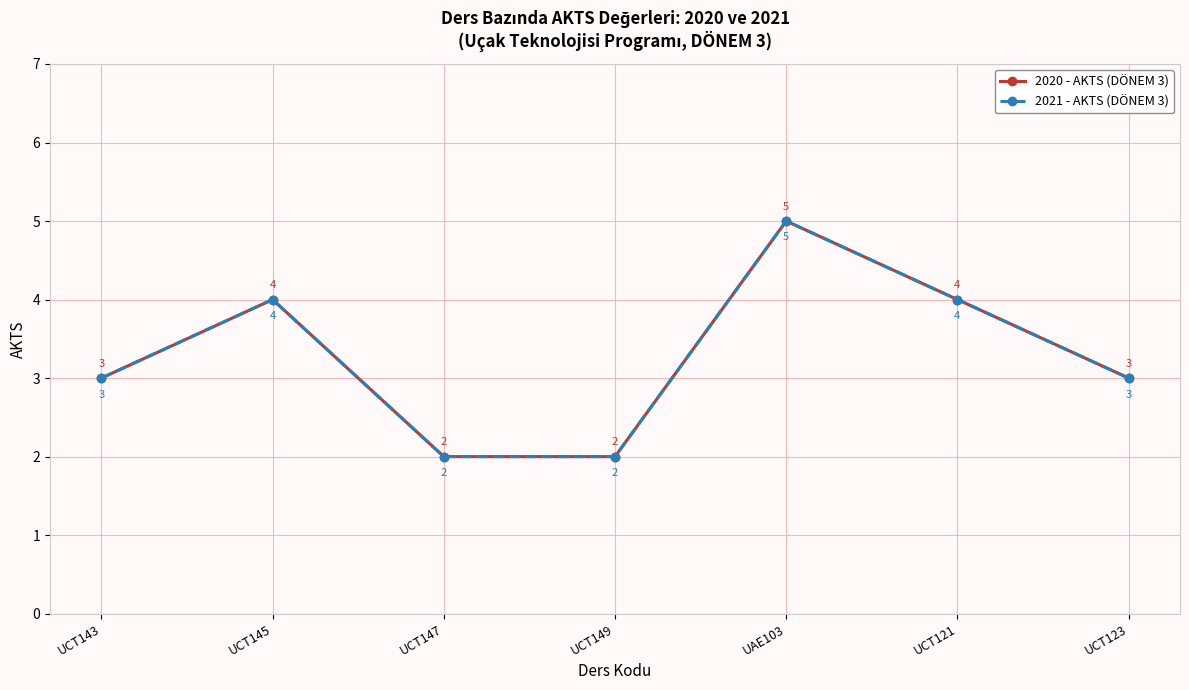

What is the sum of all 2021 - AKTS (DÖNEM 3) values?

23